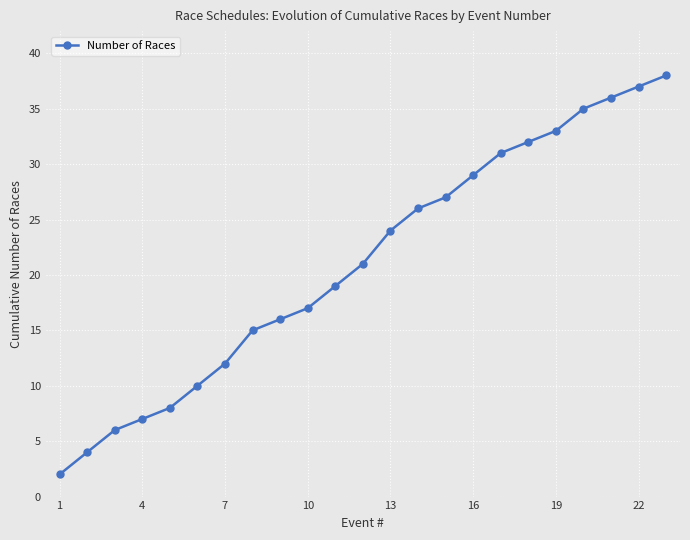

How many data points does each series have?

23